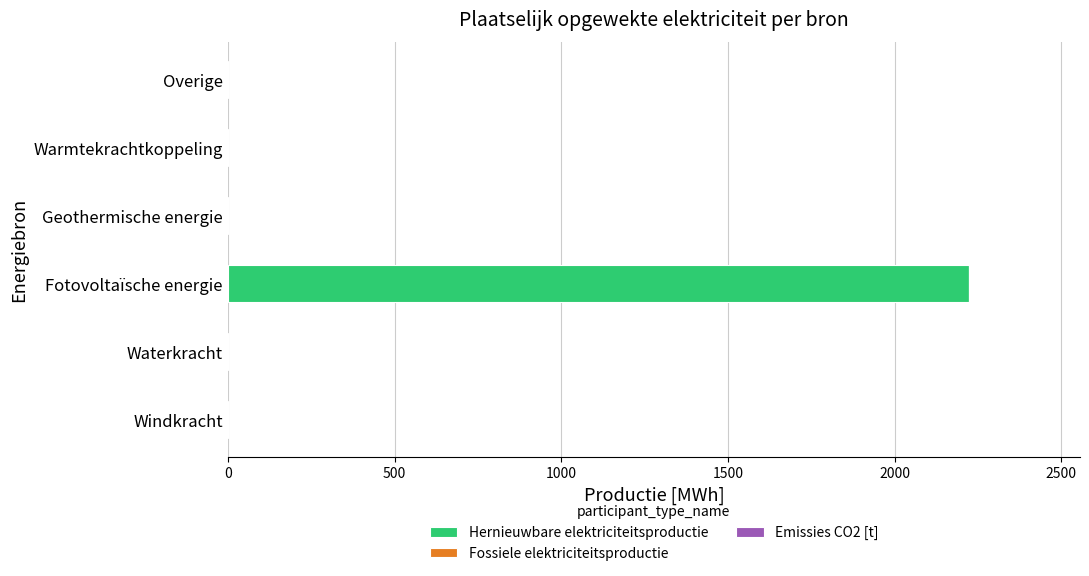

What is the sum of all values?

2222.5